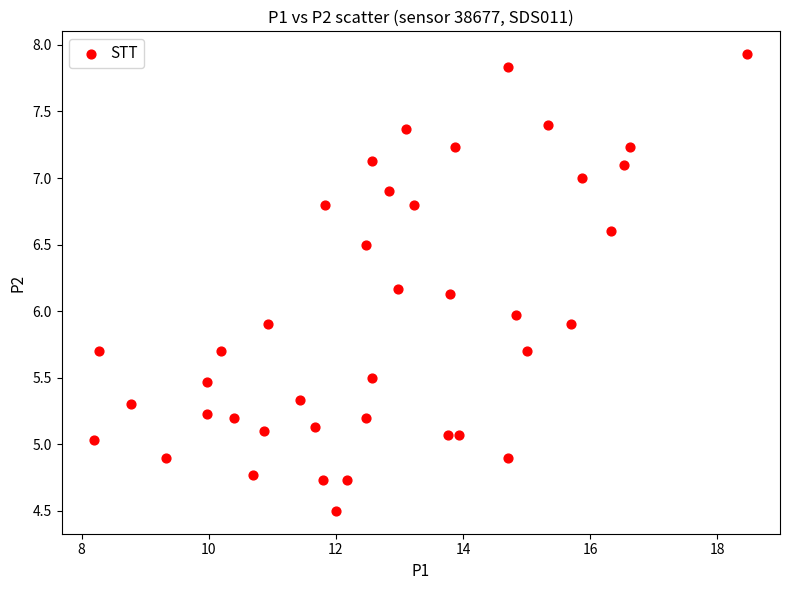

What is the range of Y values (max minus min)?

3.4